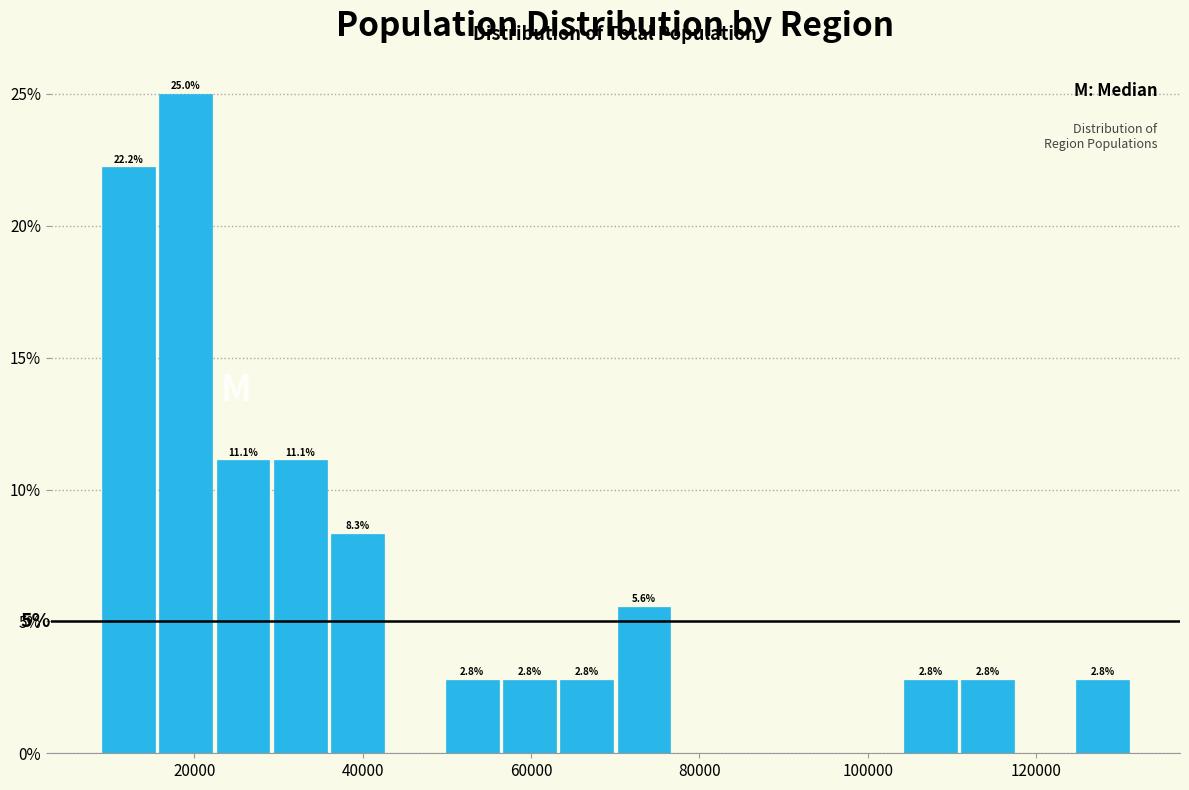

Around what value on the x-axis is the tallest bar? Give the approximate position of its centre, as read against the axis.

18000